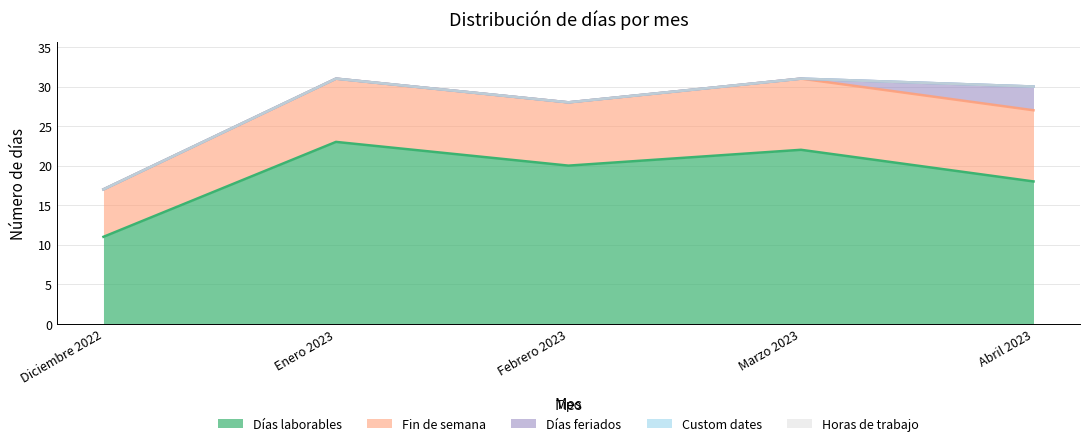

Reading right to left, list all the values displayed in this chart.

Días laborables: Abril 2023=18	Marzo 2023=22	Febrero 2023=20	Enero 2023=23	Diciembre 2022=11
Fin de semana: Abril 2023=9	Marzo 2023=9	Febrero 2023=8	Enero 2023=8	Diciembre 2022=6
Días feriados: Abril 2023=3	Marzo 2023=0	Febrero 2023=0	Enero 2023=0	Diciembre 2022=0
Custom dates: Abril 2023=0	Marzo 2023=0	Febrero 2023=0	Enero 2023=0	Diciembre 2022=0
Horas de trabajo: Abril 2023=0	Marzo 2023=0	Febrero 2023=0	Enero 2023=0	Diciembre 2022=0